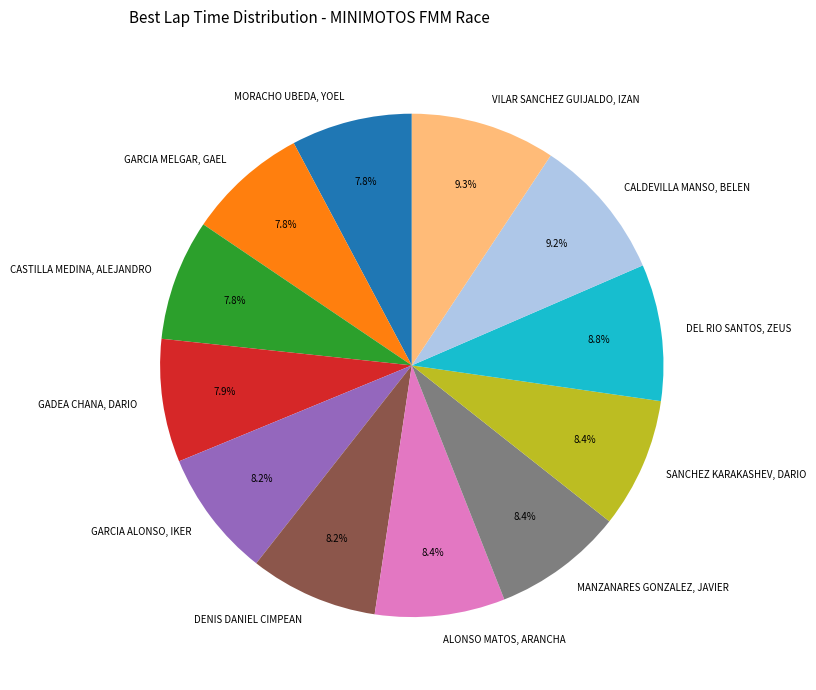

Do GARCIA ALONSO, IKER and CASTILLA MEDINA, ALEJANDRO together represent more than half of the pie?

No